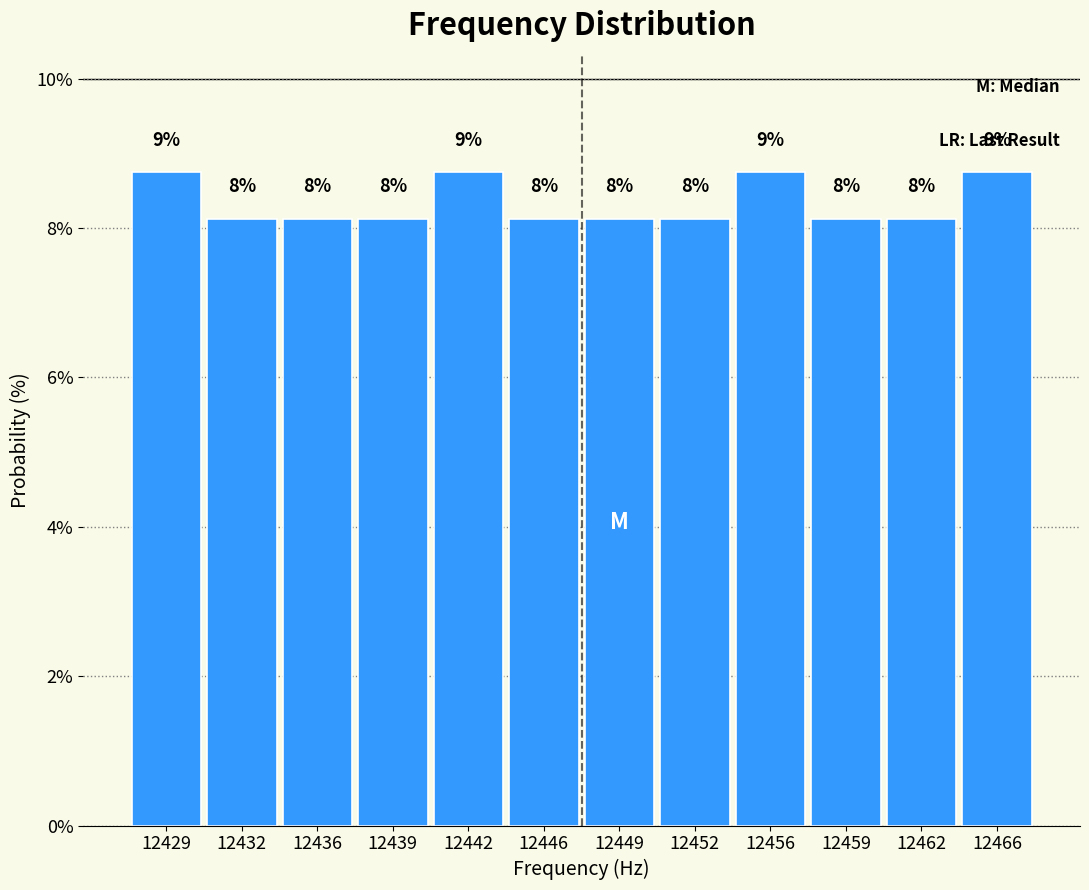

How many bars are there in total?

12